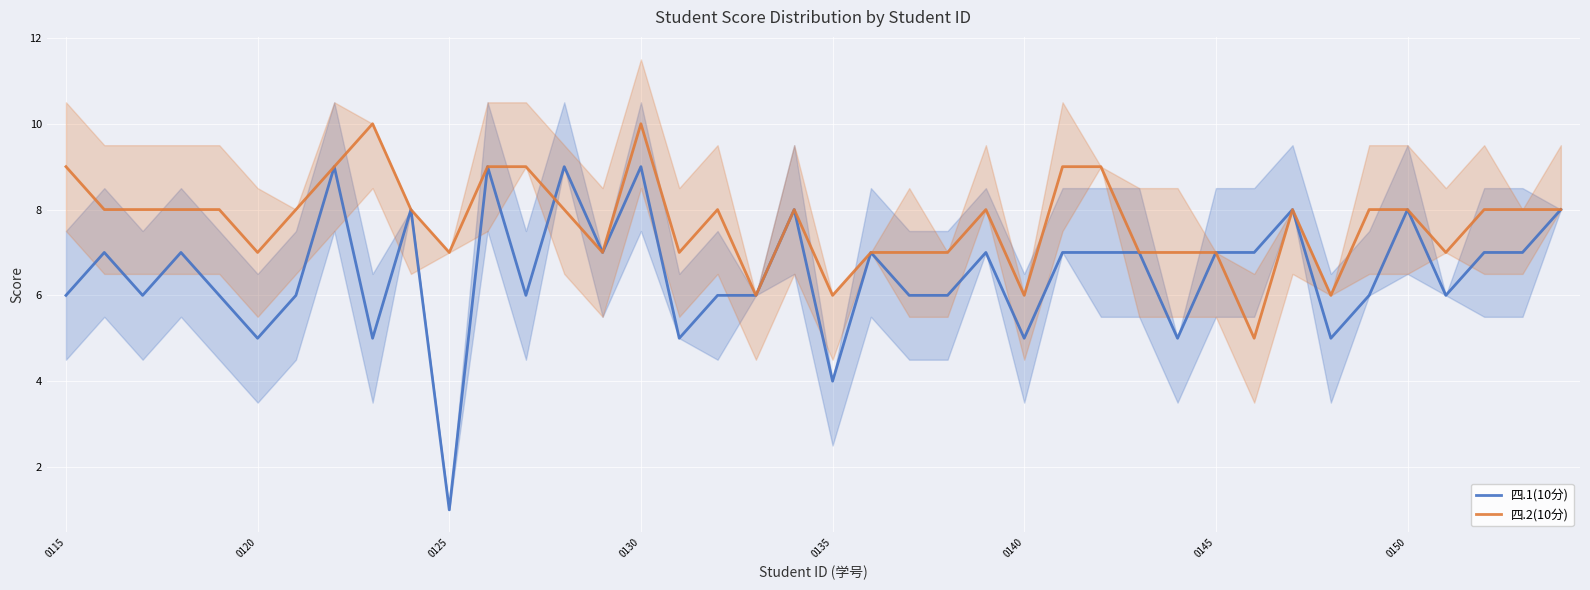

What is the highest value of the 四.2(10分) series?

10